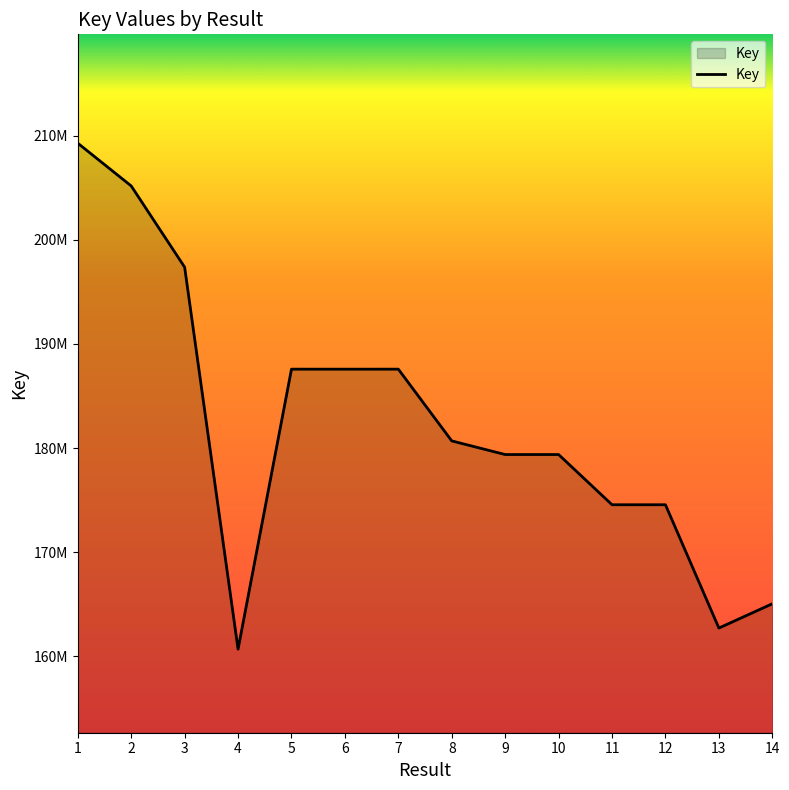

What is the value of the 3rd point from the left?

197387049